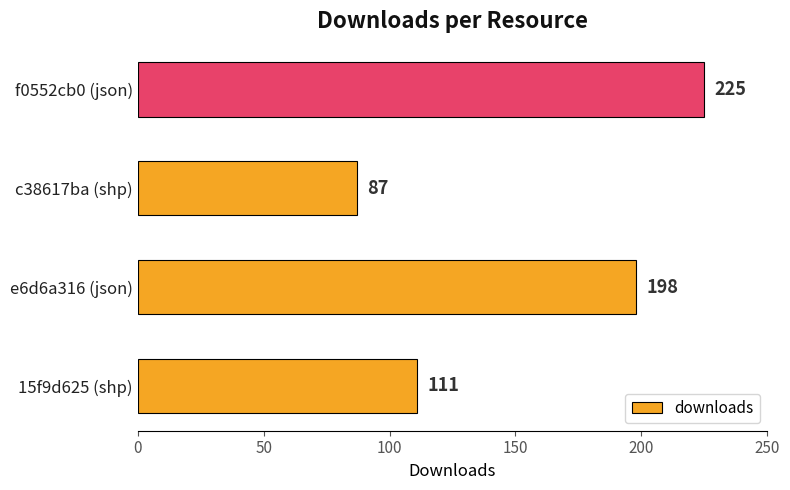

True or false: the data shows 154 at f0552cb0 (json).

False